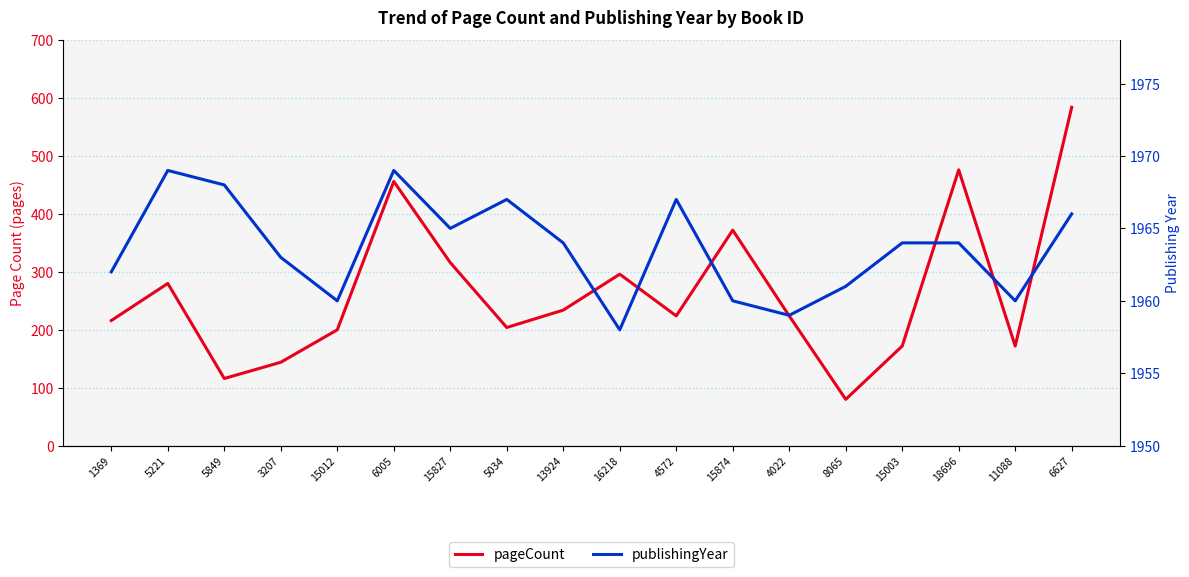

True or false: publishingYear and pageCount intersect in this chart.

False